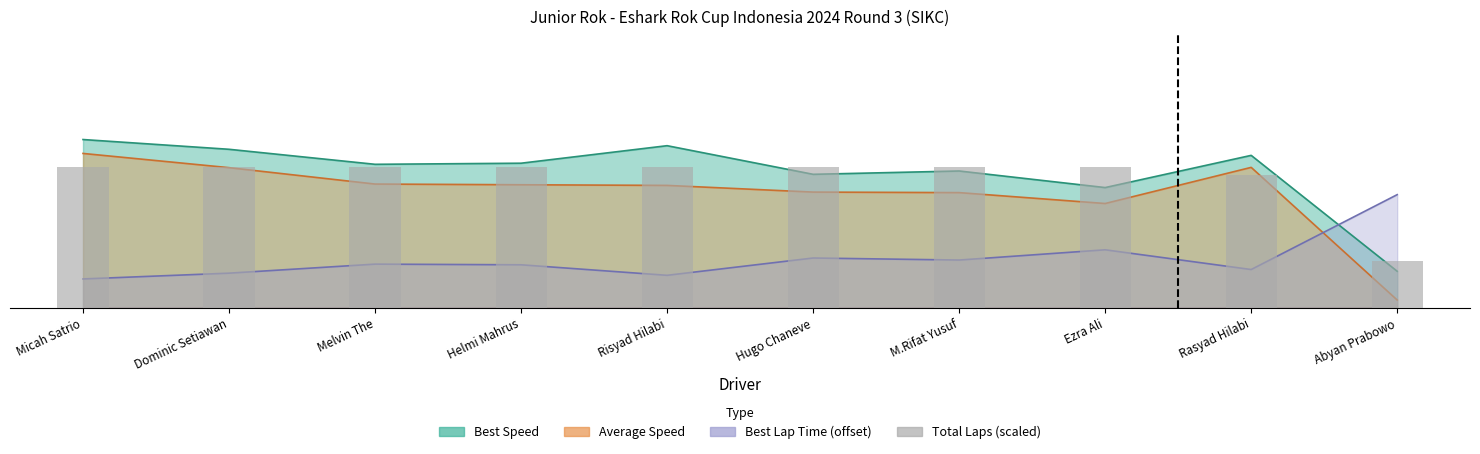

True or false: the data shows 4.7 at Ezra Ali.

False